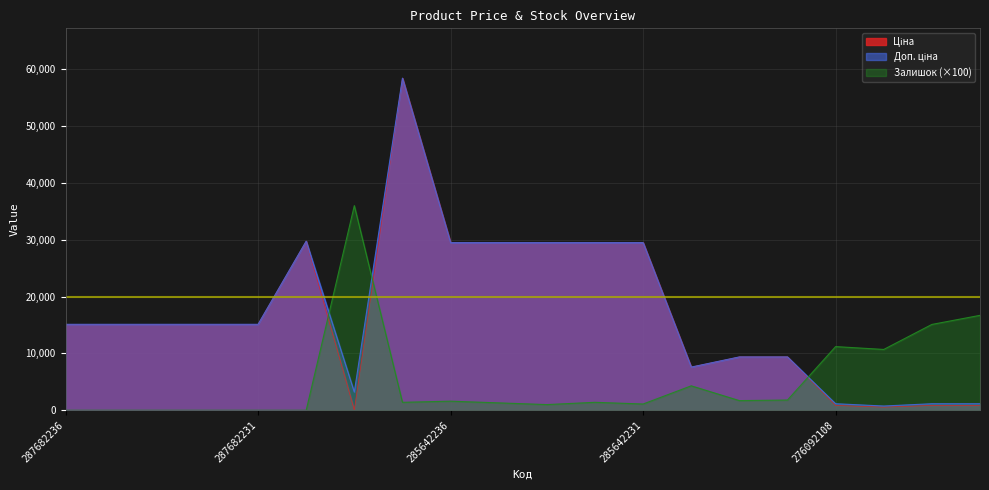

What is the difference between the Залишок values at 285642236 and 287702232?

1600.0